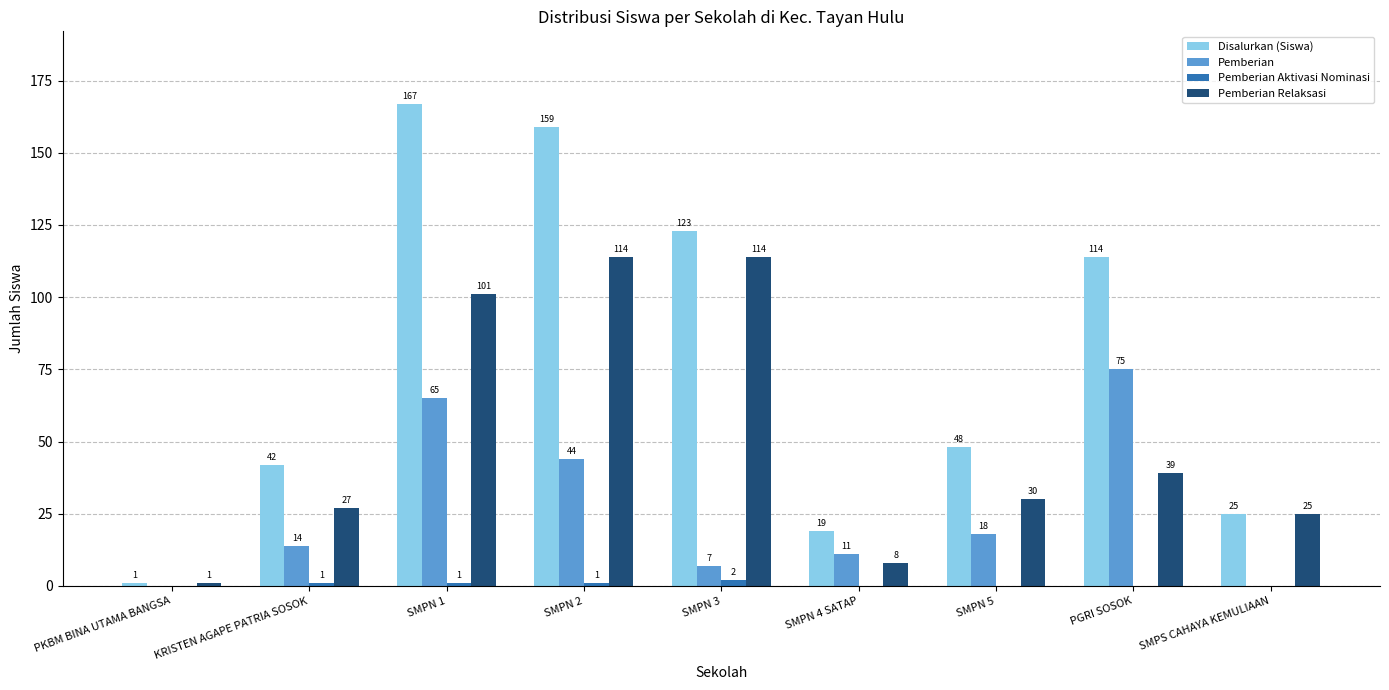

Which category has the highest value across all series?

SMPN 1